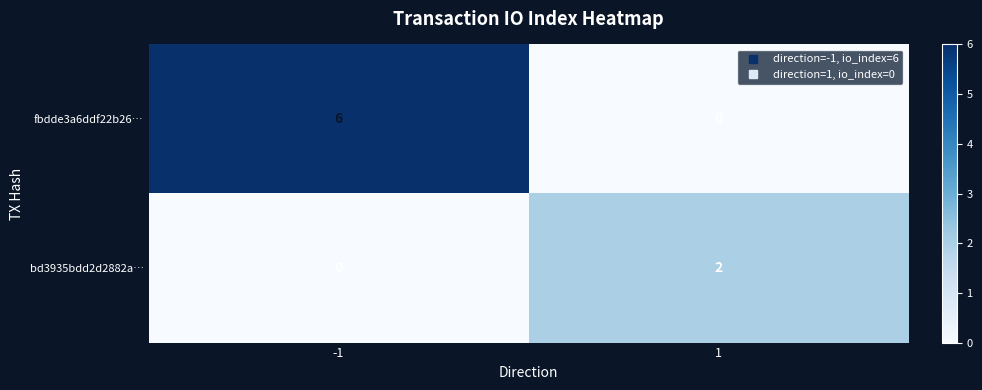

What is the total value across all series at 1?

2